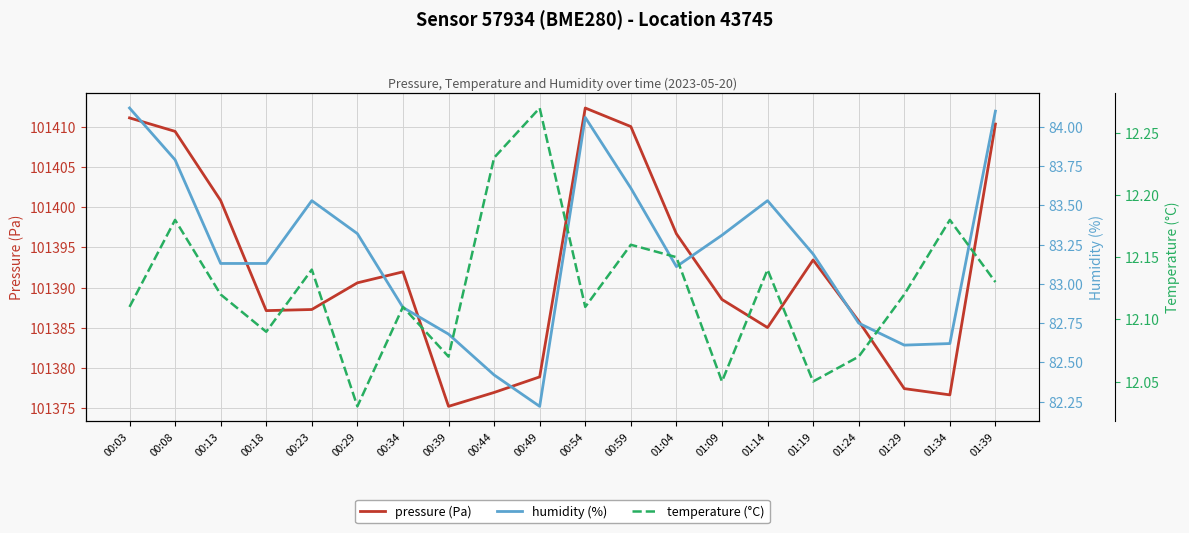

What is the highest value of the humidity (%) series?

84.1